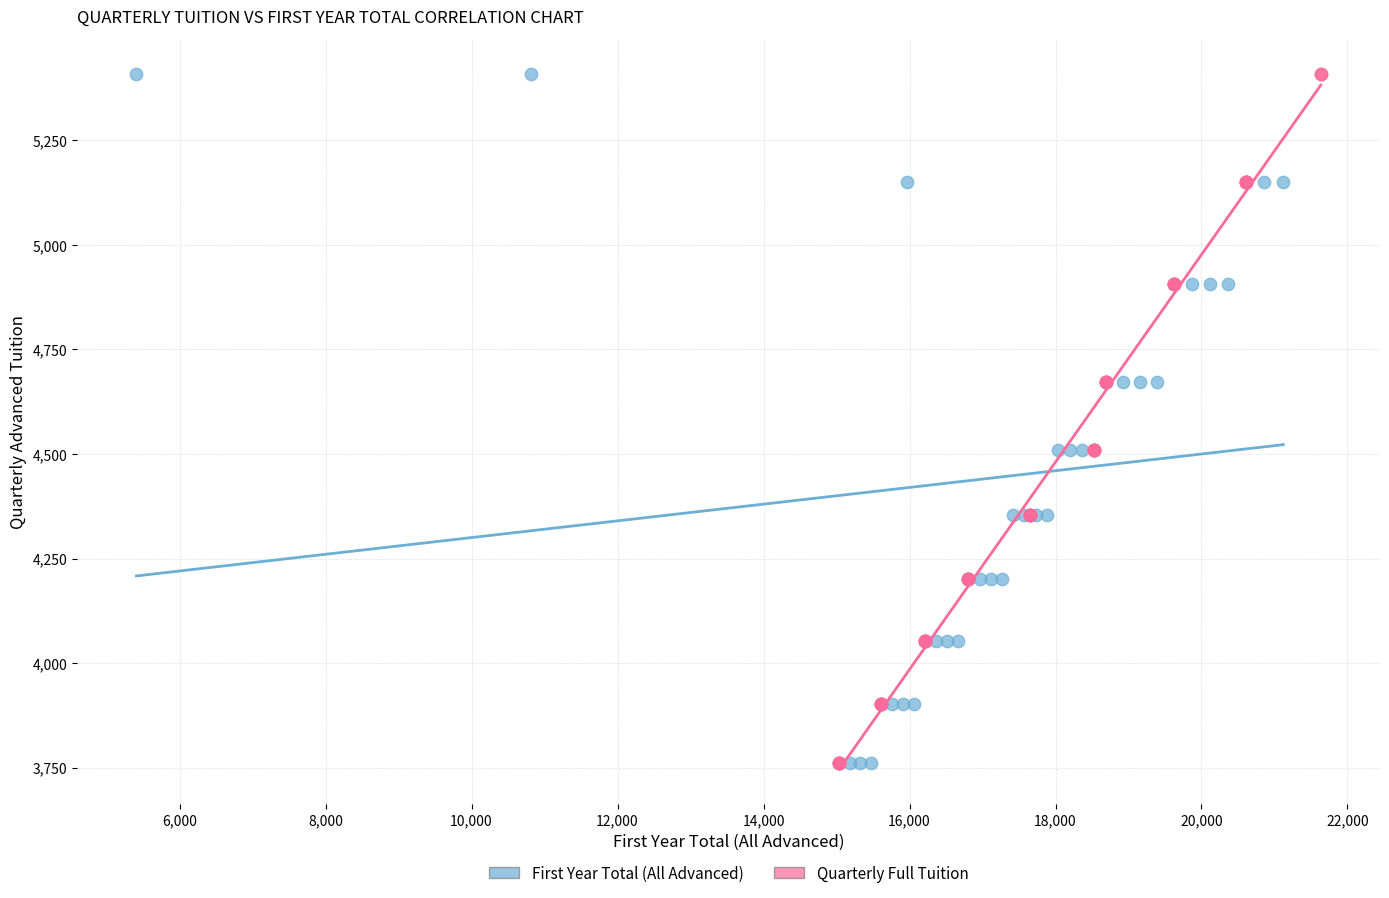

What are all the series names shown in the legend?

First Year Total (All Advanced), Quarterly Full Tuition